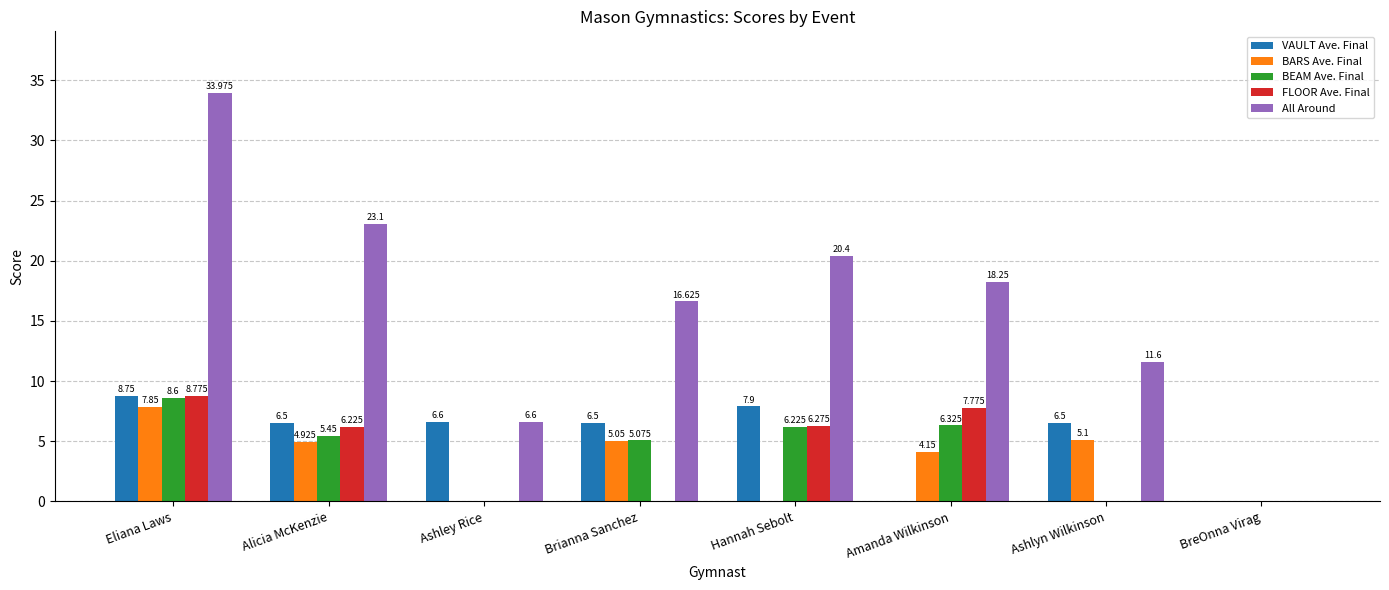

Which series changed the most between Eliana Laws and BreOnna Virag?

All Around